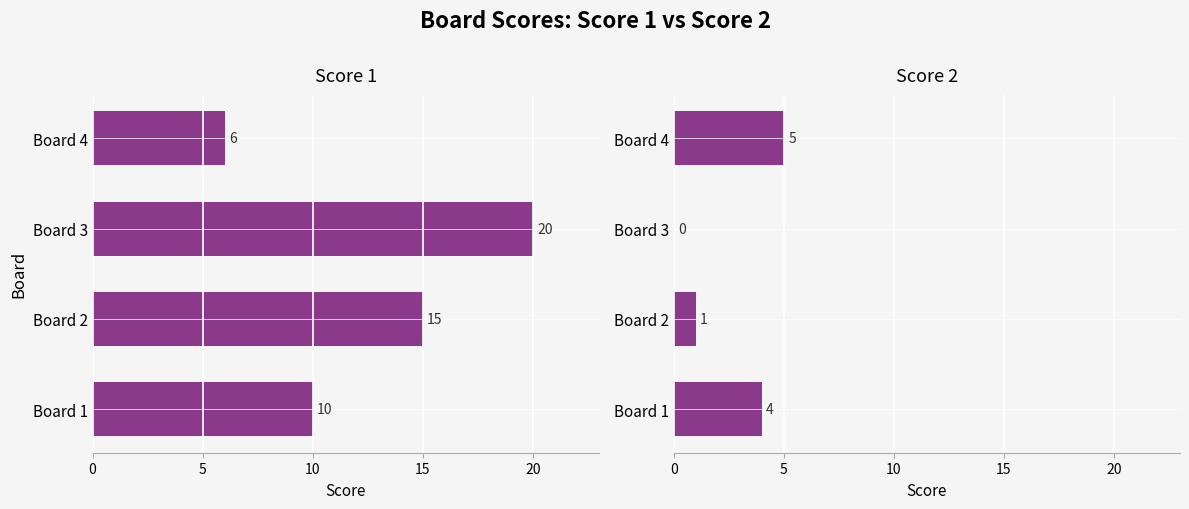

At Board 2, list the series in order from smallest to largest.

Score 2, Score 1